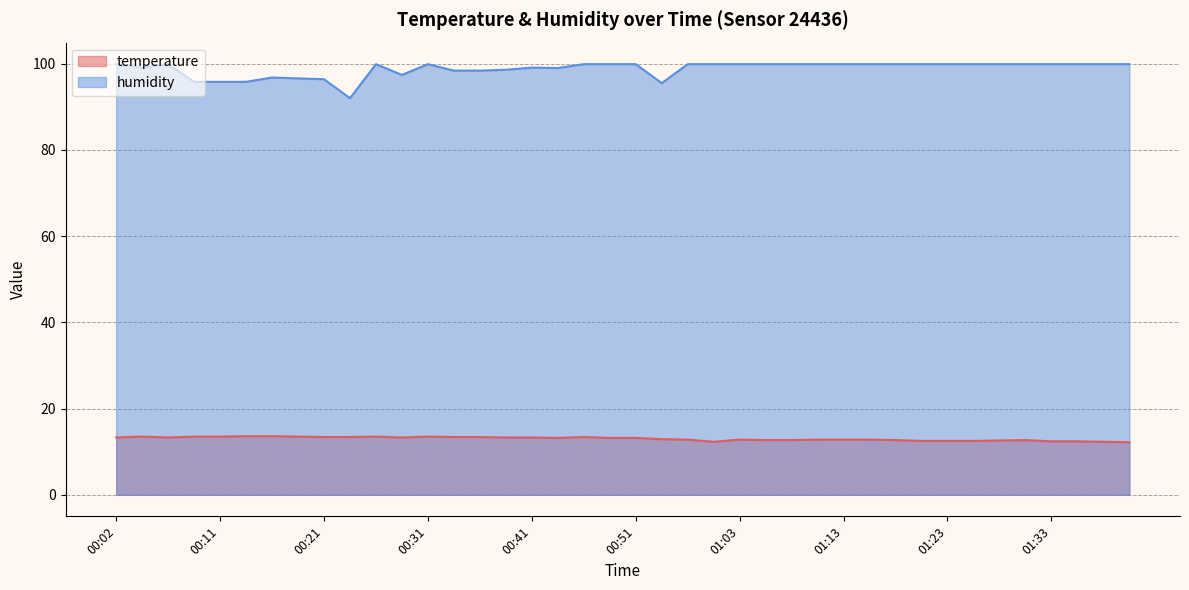

True or false: temperature has more than 0 points higher than both neighbors.

True